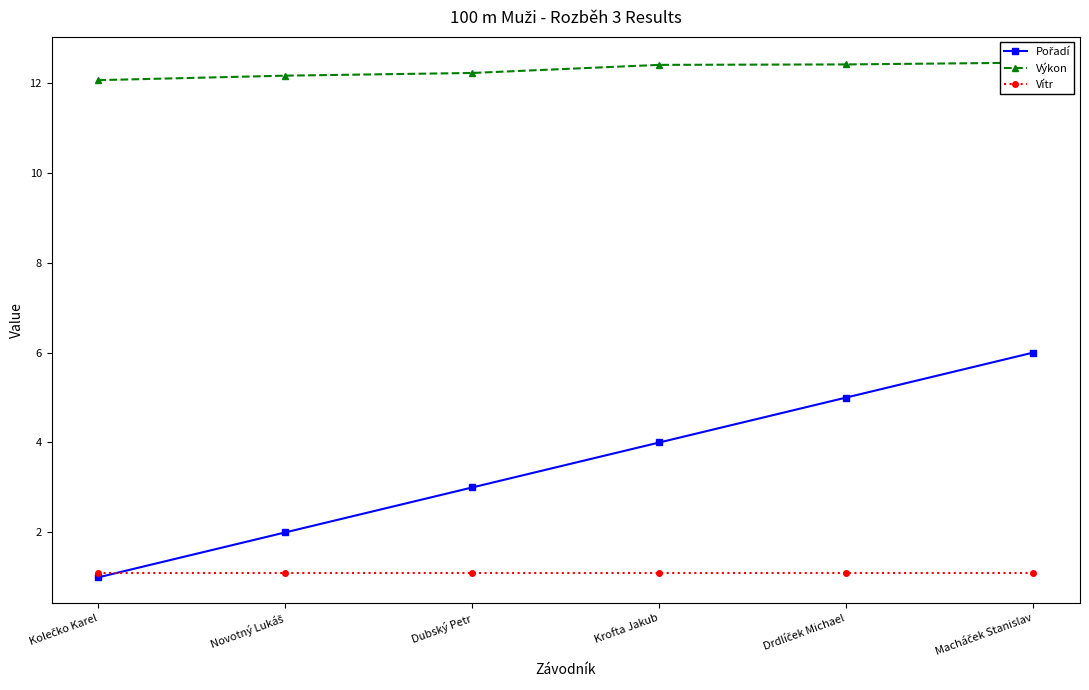

What is the total value across all series at Krofta Jakub?

17.5